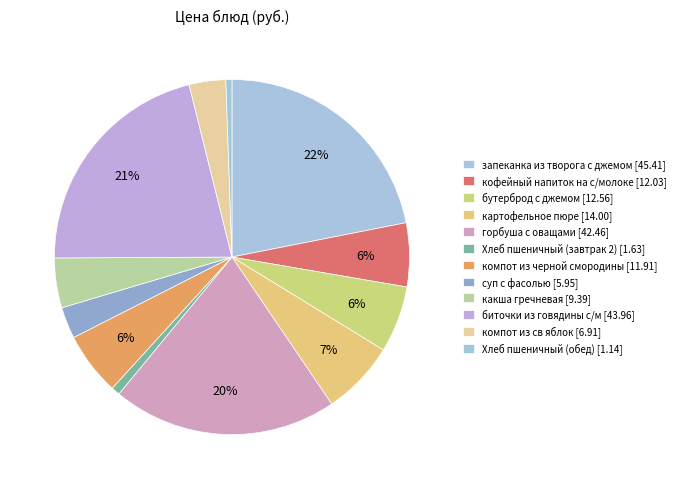

How many slices are in this pie chart?

12